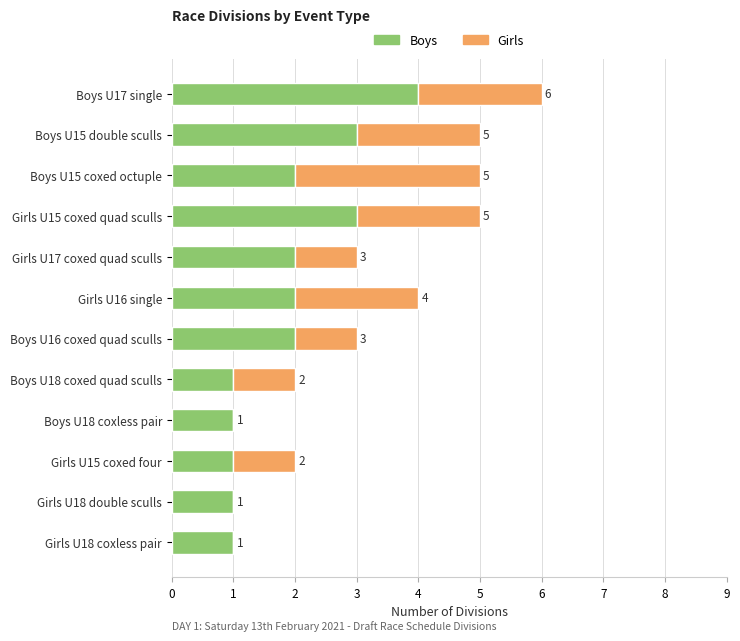

What is the sum of all Boys values?

23